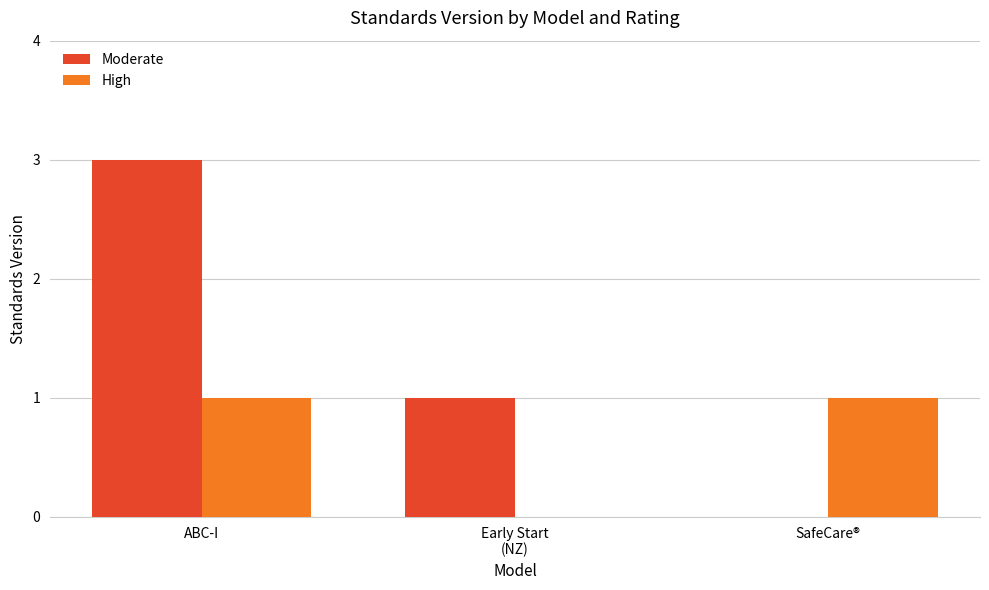

Which series has the largest total across all categories?

Moderate